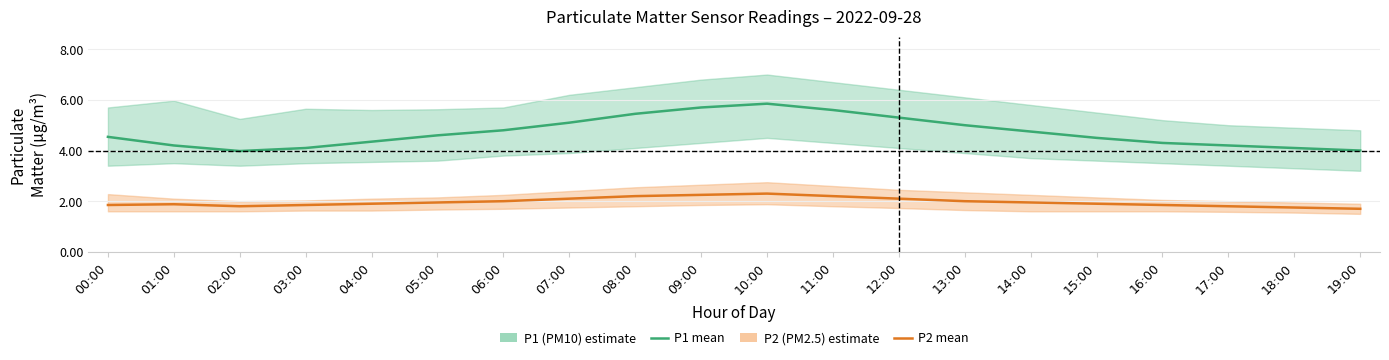

Reading left to right, list all the values displayed in this chart.

P1 (PM10): 00:00=4.5	01:00=4.2	02:00=4.0	03:00=4.1	04:00=4.3	05:00=4.6	06:00=4.8	07:00=5.1	08:00=5.5	09:00=5.7	10:00=5.8	11:00=5.6	12:00=5.3	13:00=5.0	14:00=4.8	15:00=4.5	16:00=4.3	17:00=4.2	18:00=4.1	19:00=4.0
P2 (PM2.5): 00:00=1.9	01:00=1.9	02:00=1.8	03:00=1.9	04:00=1.9	05:00=1.9	06:00=2.0	07:00=2.1	08:00=2.2	09:00=2.2	10:00=2.3	11:00=2.2	12:00=2.1	13:00=2.0	14:00=1.9	15:00=1.9	16:00=1.9	17:00=1.8	18:00=1.8	19:00=1.7